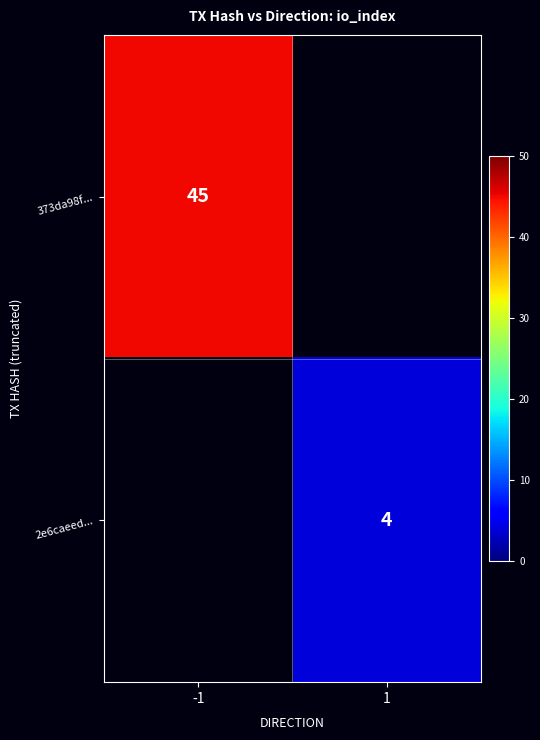

The value of 373da98f... at -1 is 16. True or false?

False